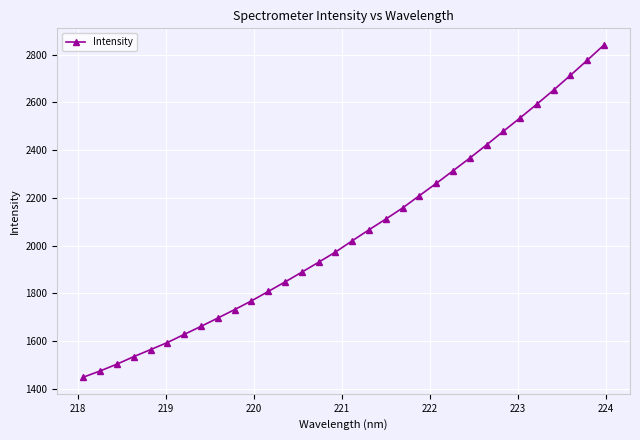

What is the average value?

2049.1